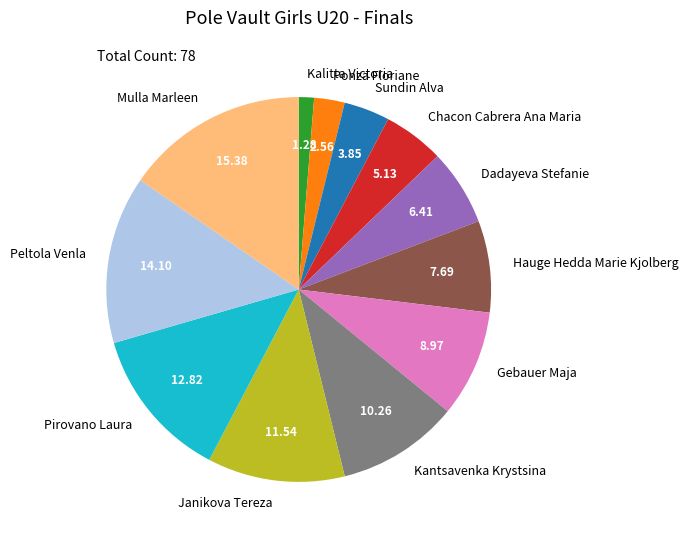

Which category has the smallest portion of the pie?

Kalitta Victoria